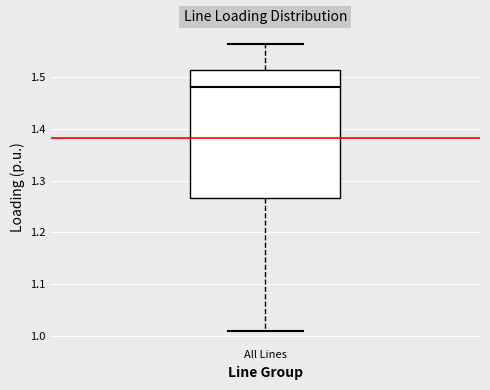

Read this box plot against the y-axis: the position of the median line, the range covered by the box, and the ends of both whiskers. The values are not printed on the chart, so give them approximately, as read against the axis.

median 1.48, box 1.27 to 1.51, whiskers 1.01 to 1.56